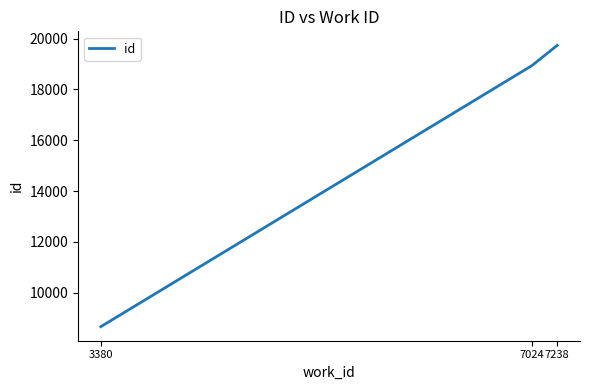

What is the change in value from 3380 to 7238?

+11078